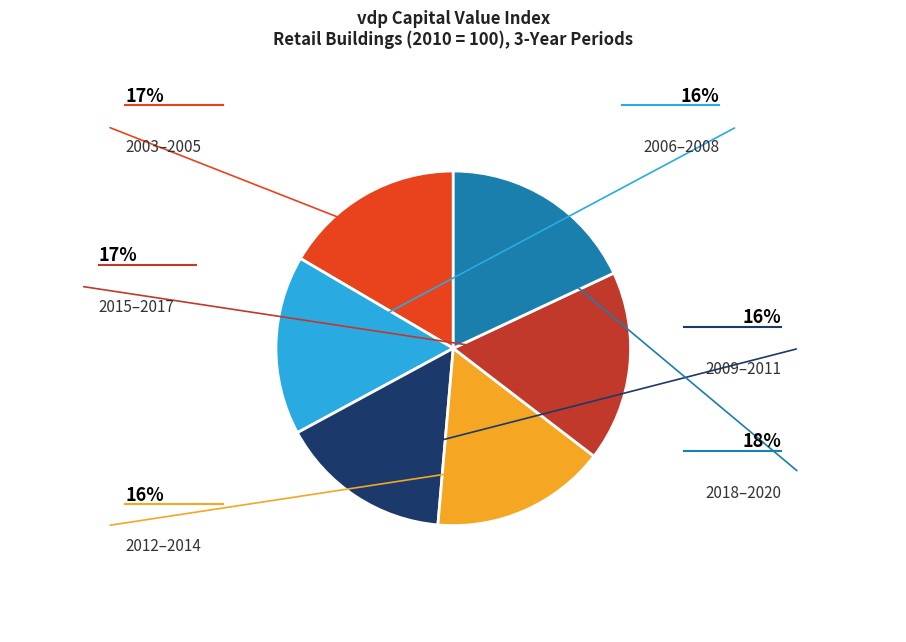

Is there a majority slice in this chart?

No